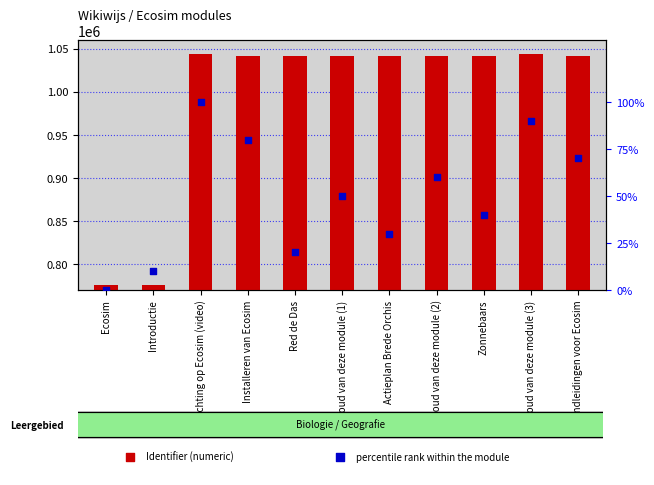

Which series contains the highest Y value?

Identifier